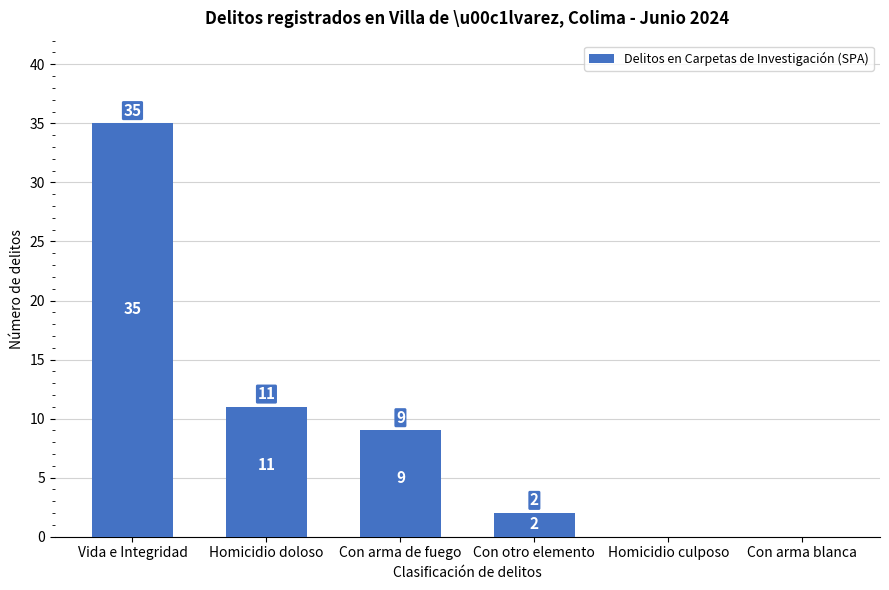

Which label corresponds to the largest value in the chart?

Vida e Integridad